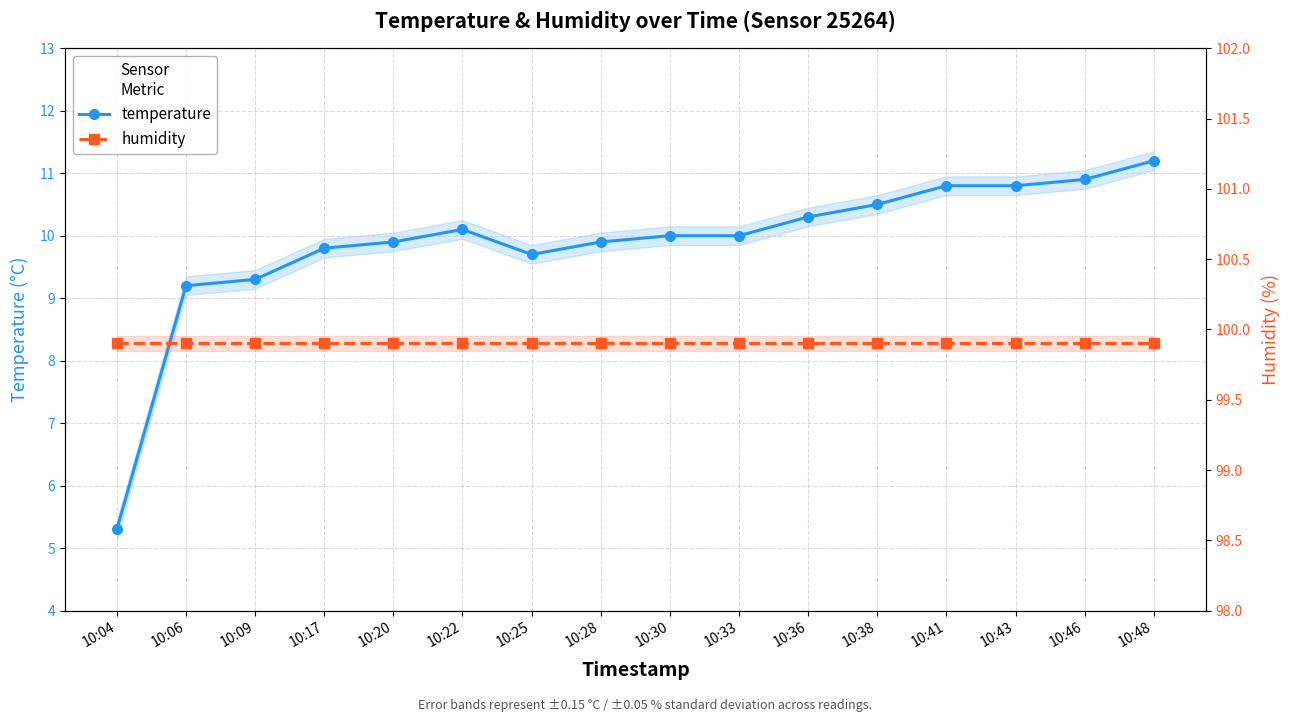

What is the total value across all series at 10:06?

109.1